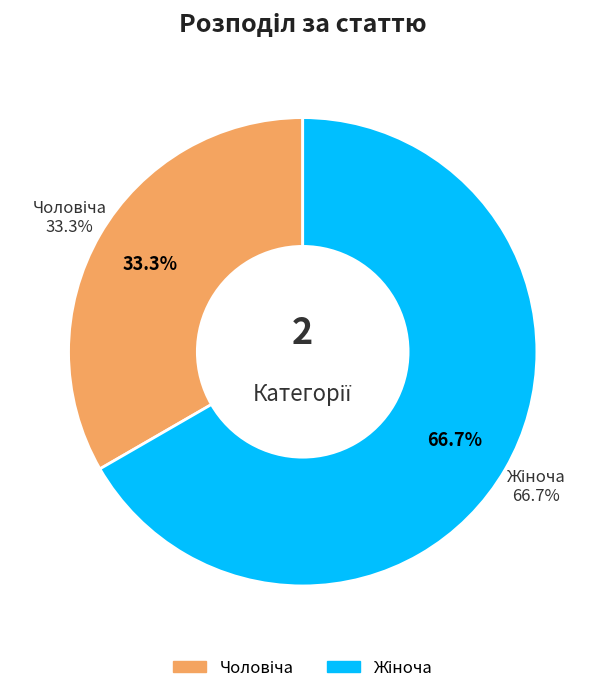

To the nearest percent, what portion does Жіноча represent?

67%